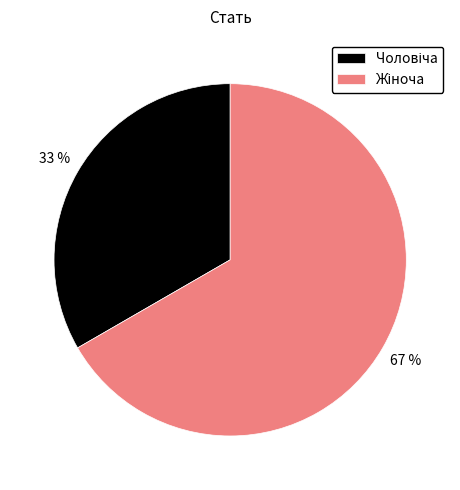

To the nearest percent, what is the average slice percentage?

50%